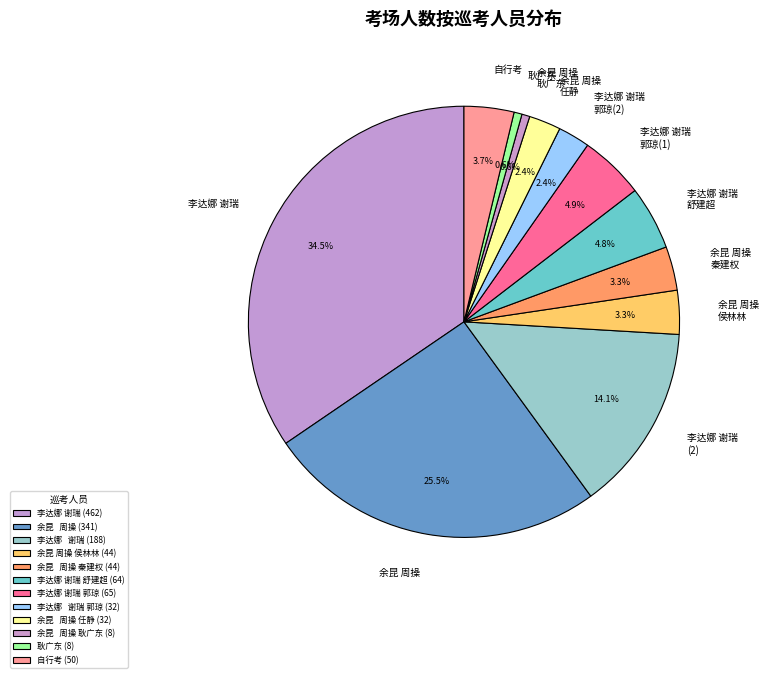

Count the number of slices in the pie.

12